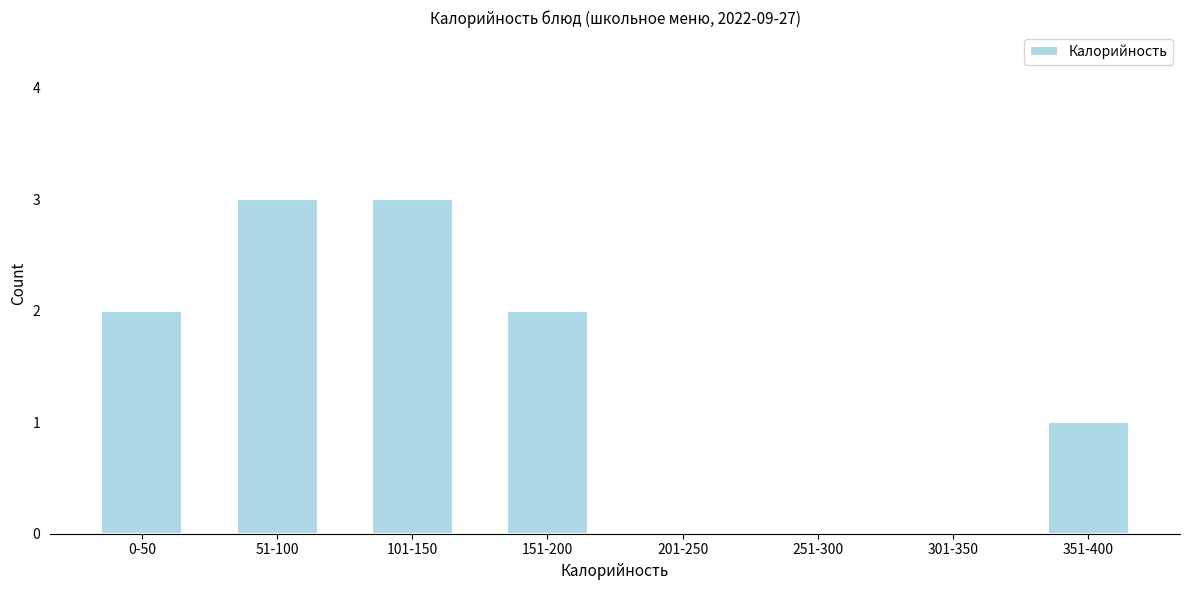

Reading left to right, transcribe all the data shown in this chart.

0-50=2	51-100=3	101-150=3	151-200=2	201-250=0	251-300=0	301-350=0	351-400=1